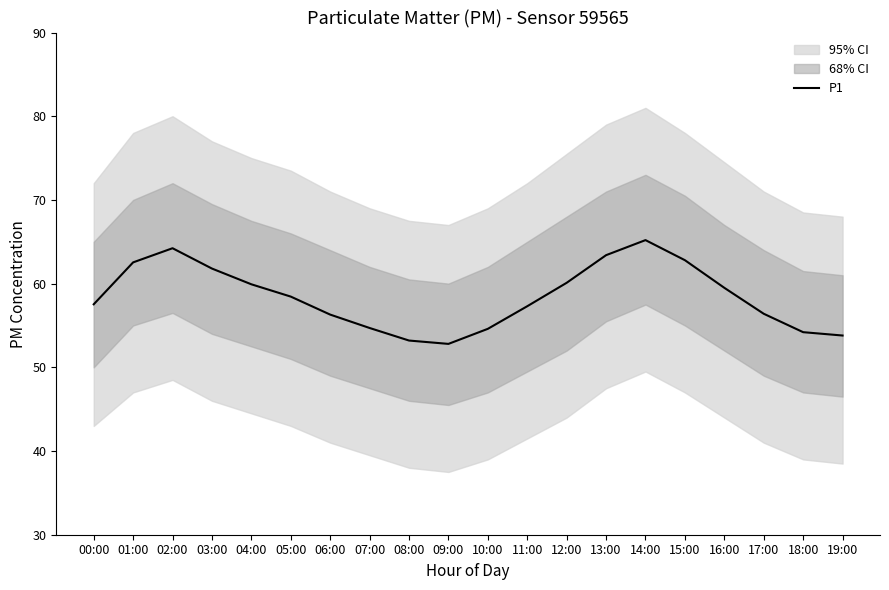

Reading left to right, what are all the values shown in this chart?

57.5	62.5	64.2	61.8	59.9	58.5	56.3	54.7	53.2	52.8	54.6	57.3	60.1	63.4	65.2	62.8	59.5	56.4	54.2	53.8